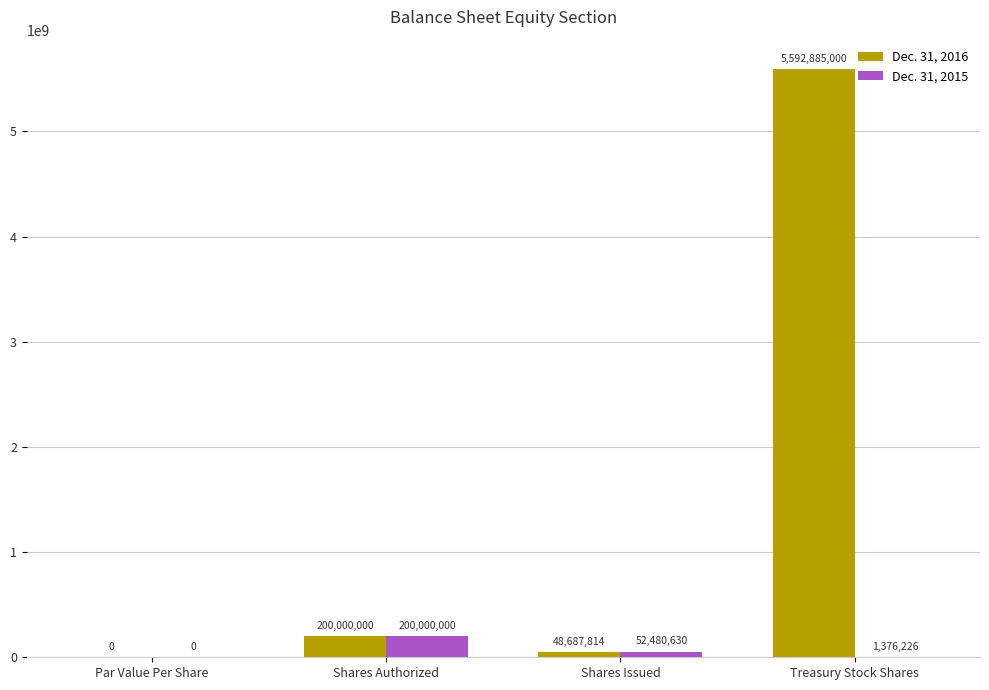

At which label does Dec. 31, 2015 first exceed 52480630?

Shares Authorized